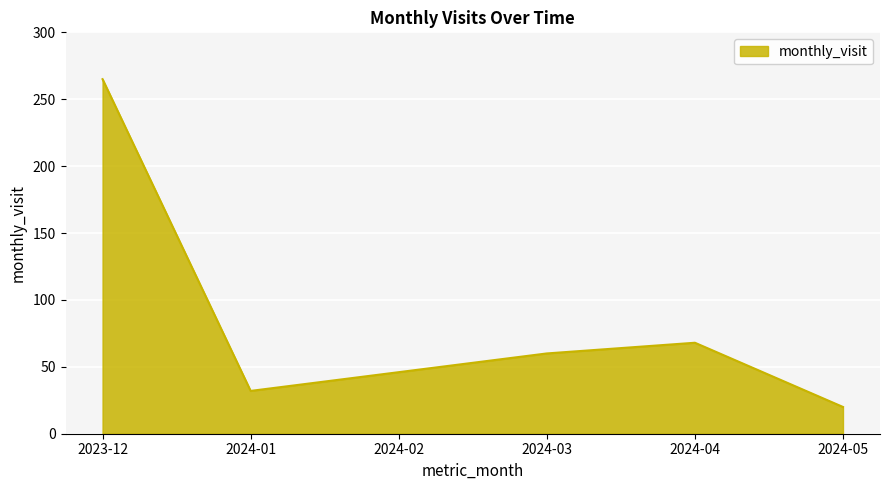

Reading right to left, what are all the values shown in this chart?

2024-05=20	2024-04=68	2024-03=60	2024-02=46	2024-01=32	2023-12=265